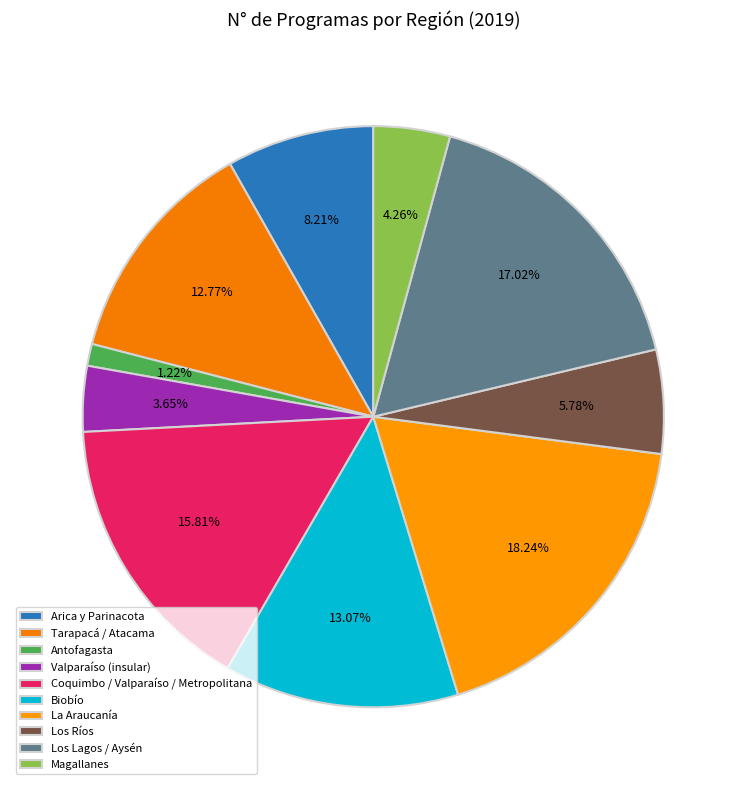

Which category has the biggest portion of the pie?

La Araucanía